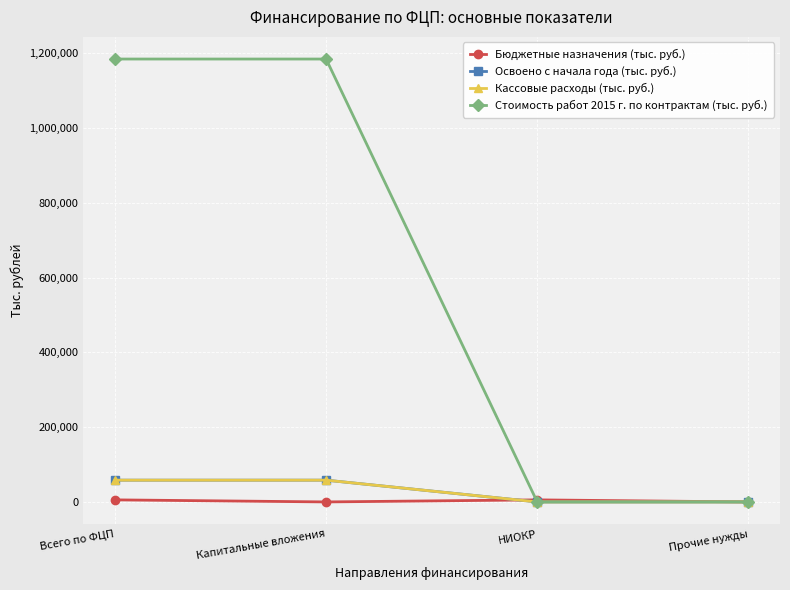

At how many categories does at least one series exceed 191662?

2